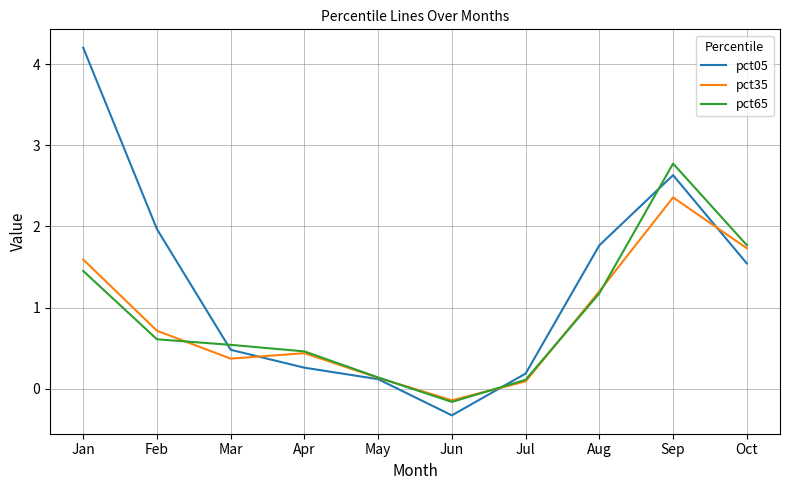

What is the total value across all series at May?

0.4